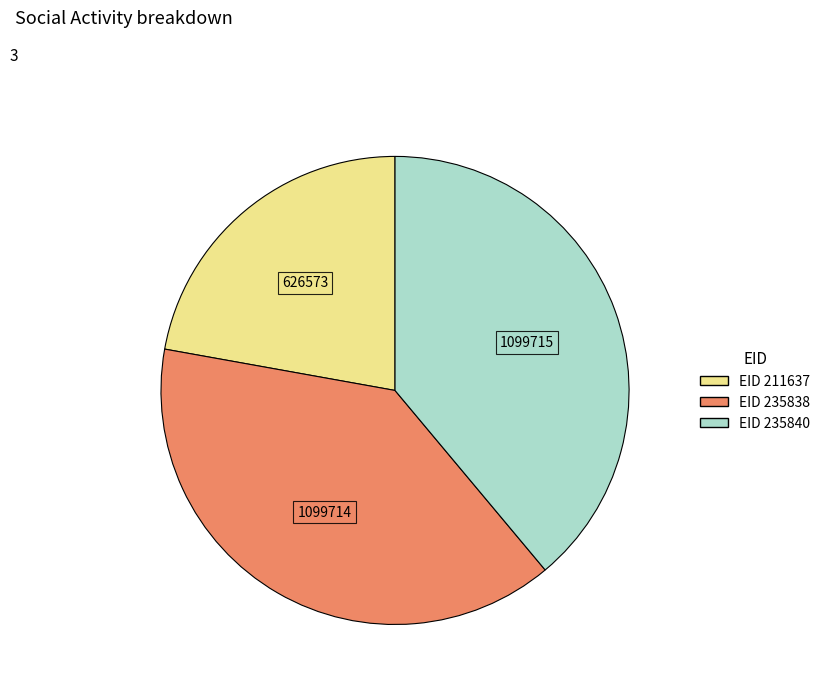

Does any single category account for the majority?

No